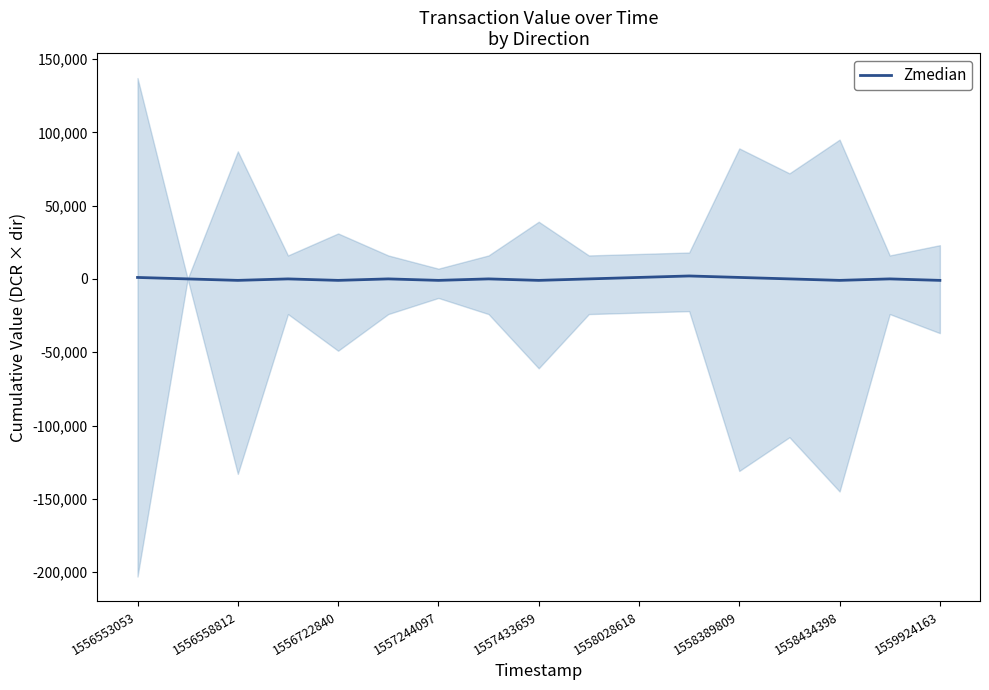

What is the label of the 16th point from the left?

15